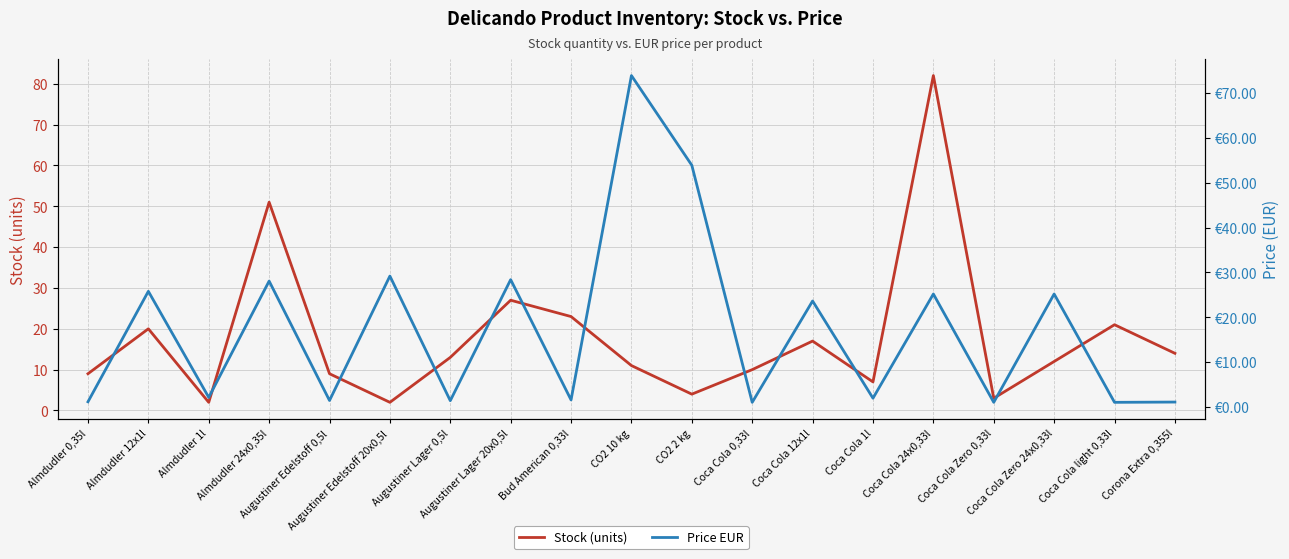

Which category has the lowest value across all series?

Coca Cola 0,33l